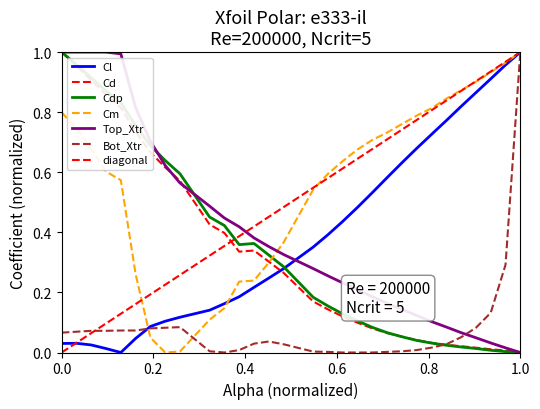

At which label is Top_Xtr closest to 0?

1.0